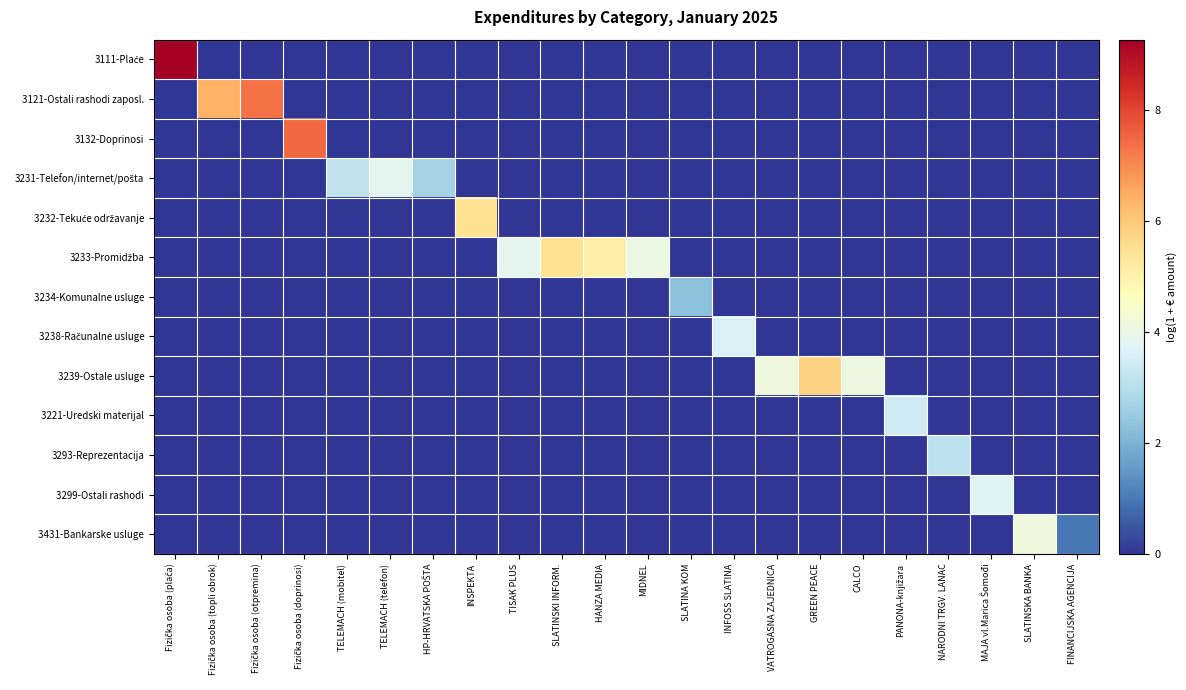

What is the difference between the highest and lowest values at TISAK PLUS?

3.9